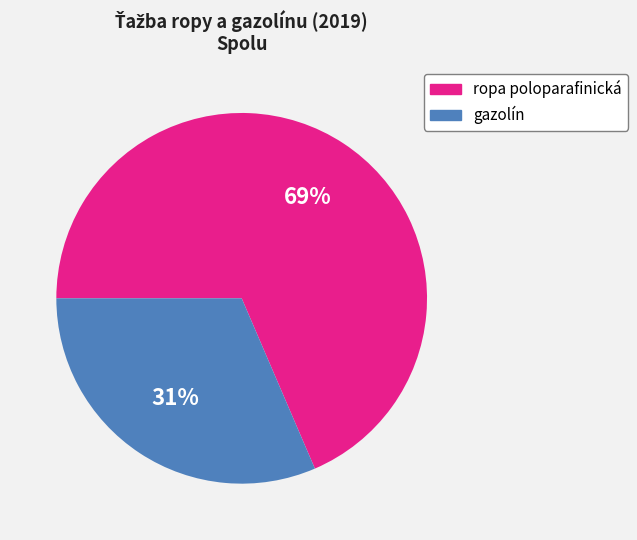

How many segments does this pie chart have?

2